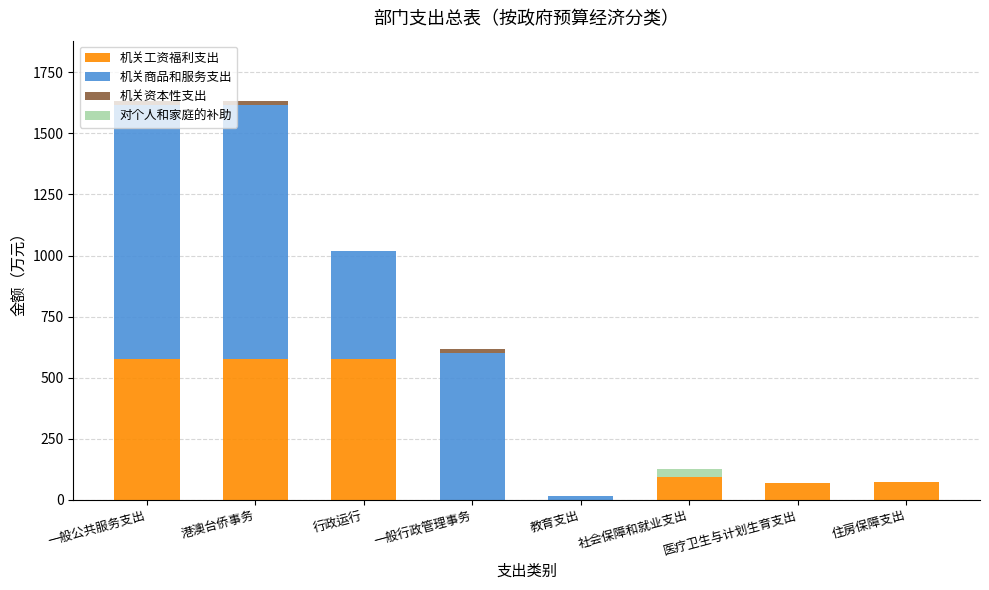

What is the maximum value for 机关工资福利支出?

577.5